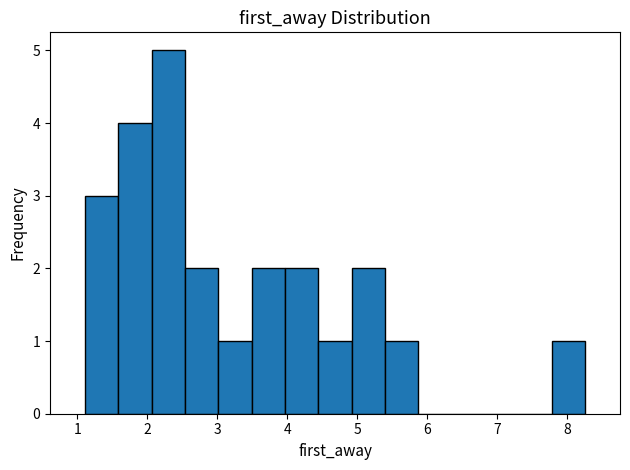

Reading left to right, transcribe this chart: for each bar, give the range it covers on the x-axis and its height. Neither the bar edges nor the heights are printed on the chart, so give them approximately, as read against the axes.

1.1 to 1.6: 3
1.6 to 2.1: 4
2.1 to 2.5: 5
2.5 to 3.0: 2
3.0 to 3.5: 1
3.5 to 4.0: 2
4.0 to 4.4: 2
4.4 to 4.9: 1
4.9 to 5.4: 2
5.4 to 5.9: 1
5.9 to 6.3: 0
6.3 to 6.8: 0
6.8 to 7.3: 0
7.3 to 7.8: 0
7.8 to 8.3: 1